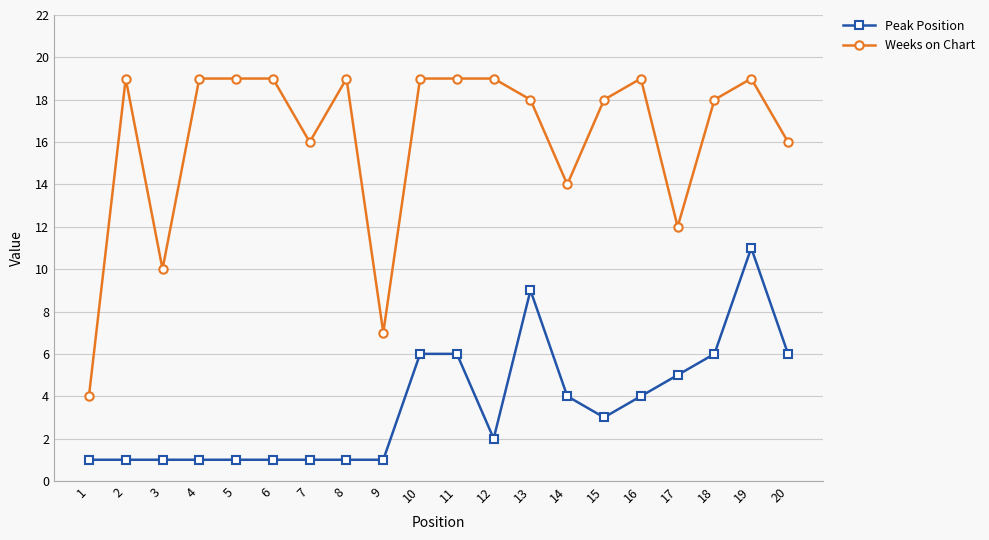

Which series has the largest total across all categories?

Weeks on Chart